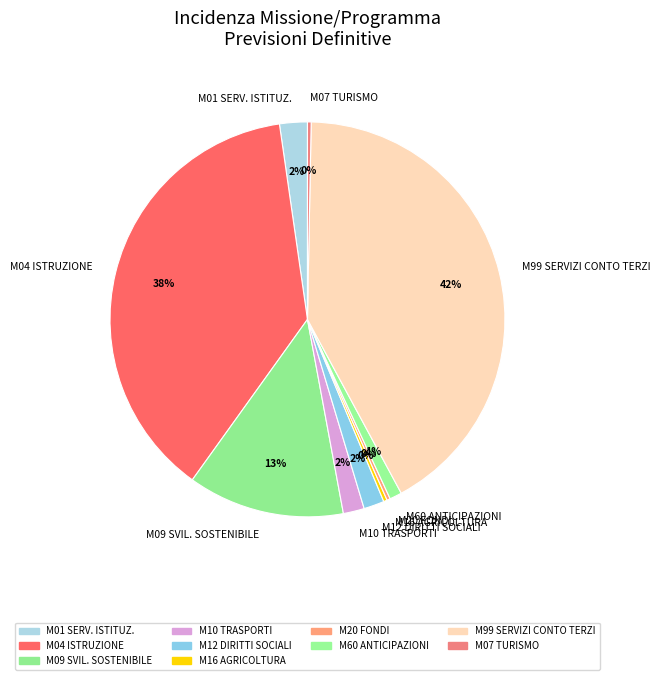

To the nearest percent, what is the average slice percentage?

10%